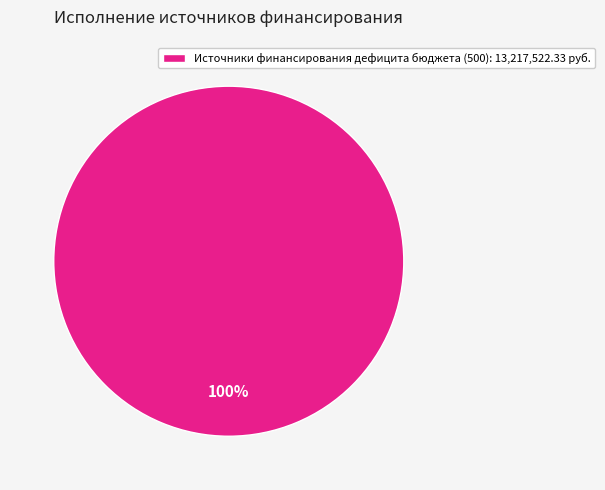

Which category accounts for the majority?

Источники финансирования дефицита бюджета (500): 13,217,522.33 руб.